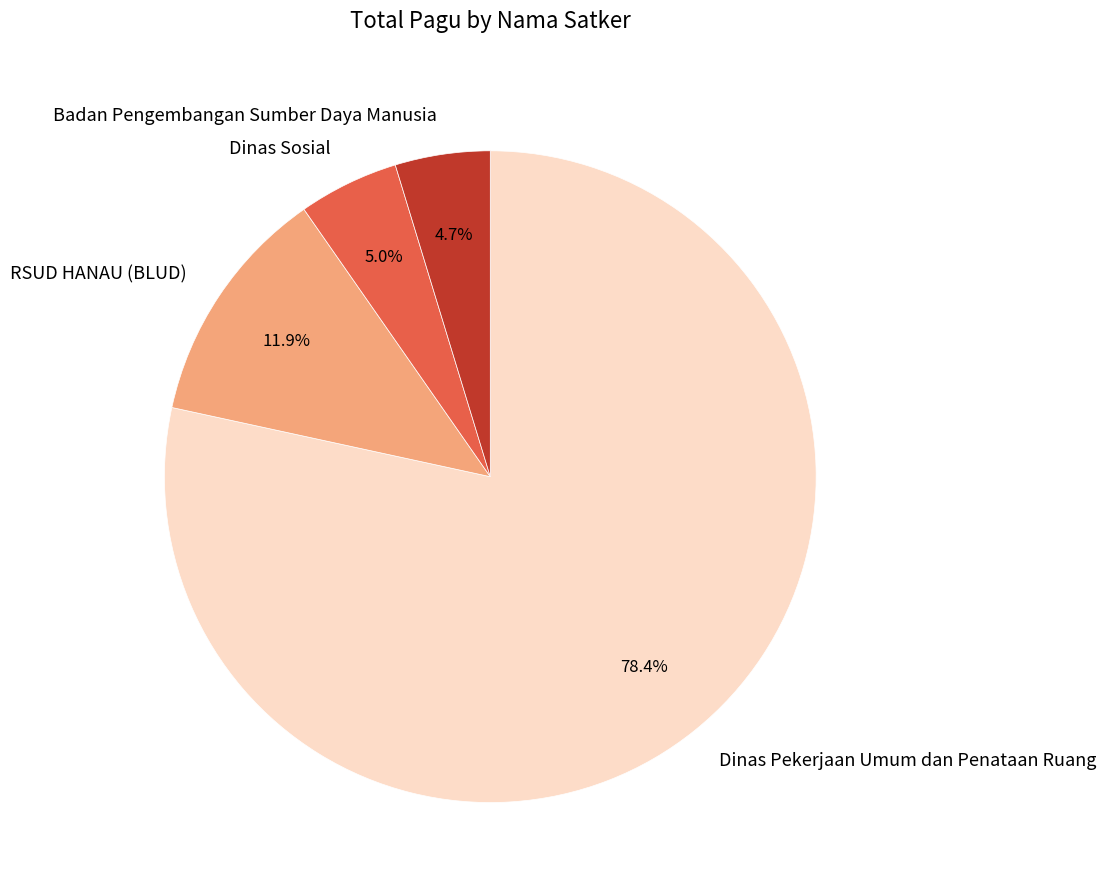

How many segments does this pie chart have?

4